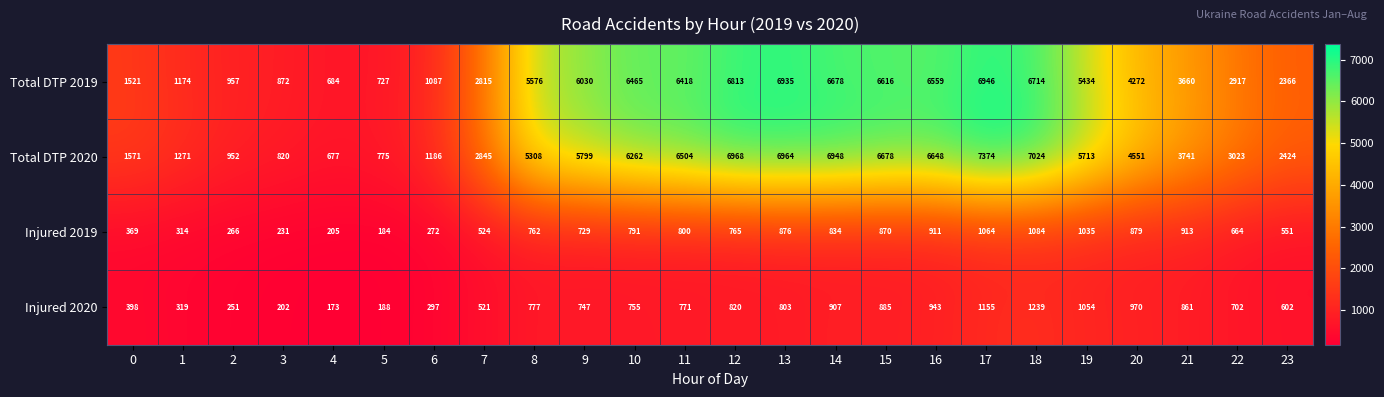

Which label corresponds to the largest value in the chart?

17